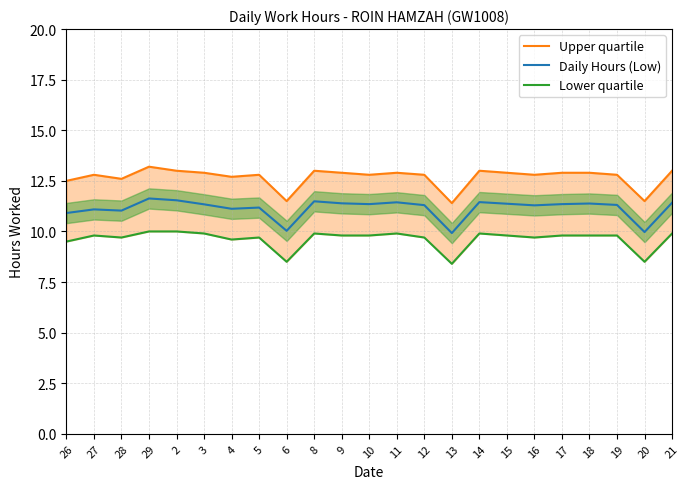

At which category is the sum across all series the highest?

29